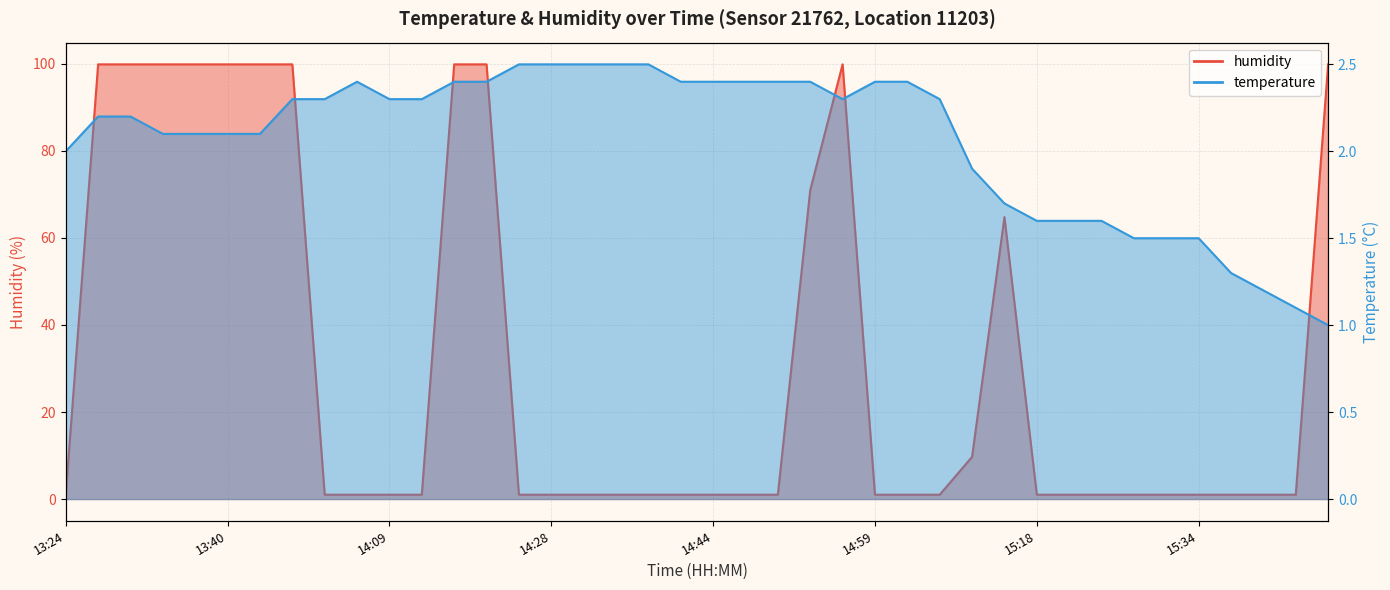

Which series has the largest total across all categories?

humidity